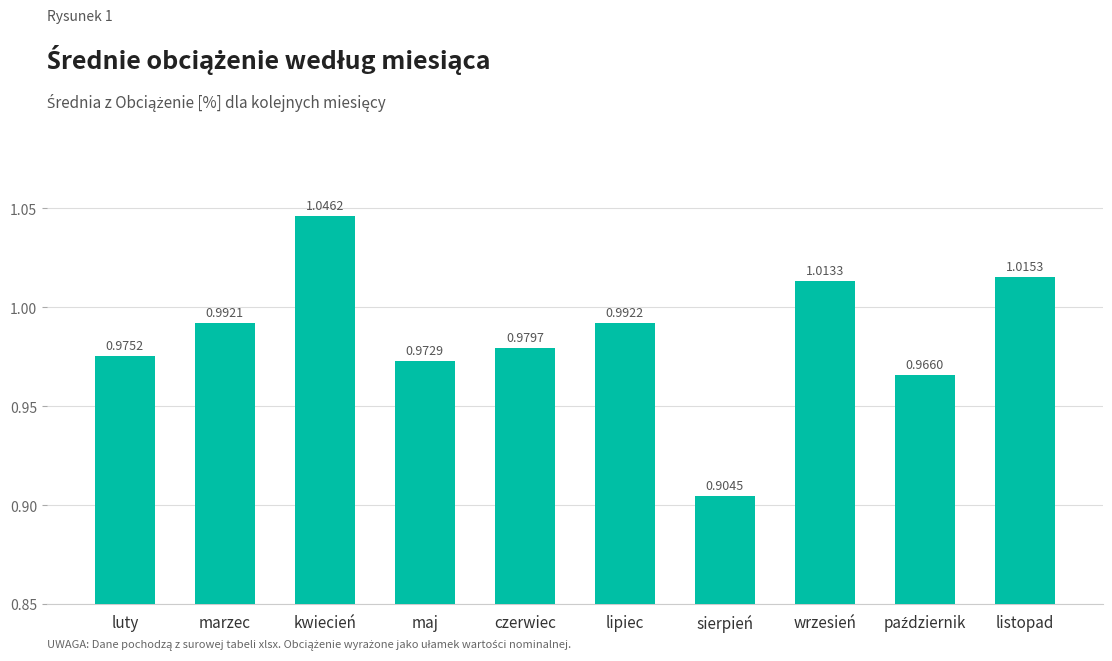

Which label corresponds to the smallest value in the chart?

sierpień